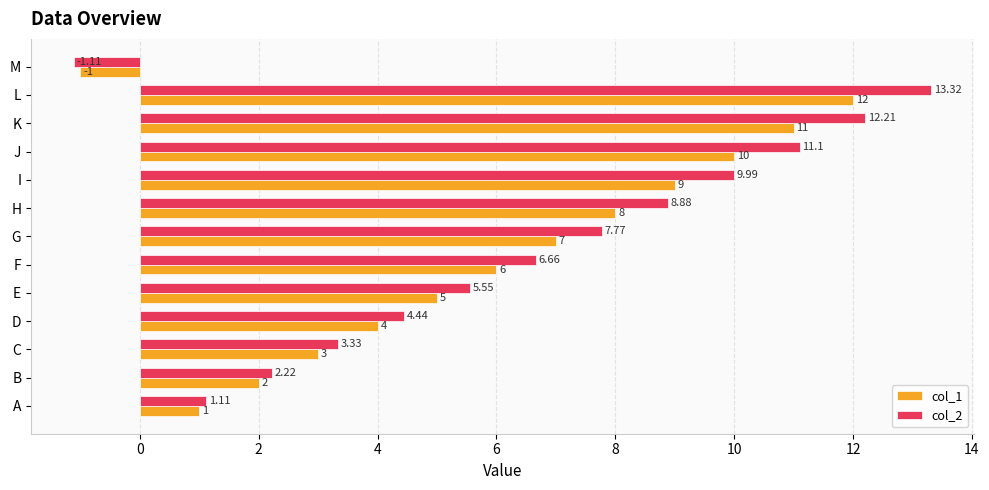

What is the minimum value for col_1?

-1.0